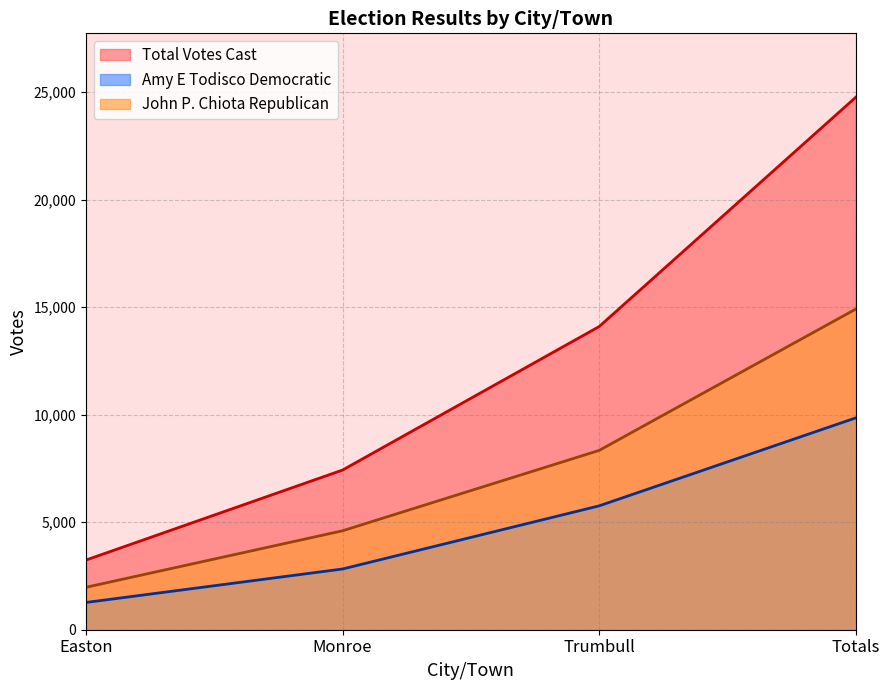

What is the spread (max minus min) of values at Monroe?

4602